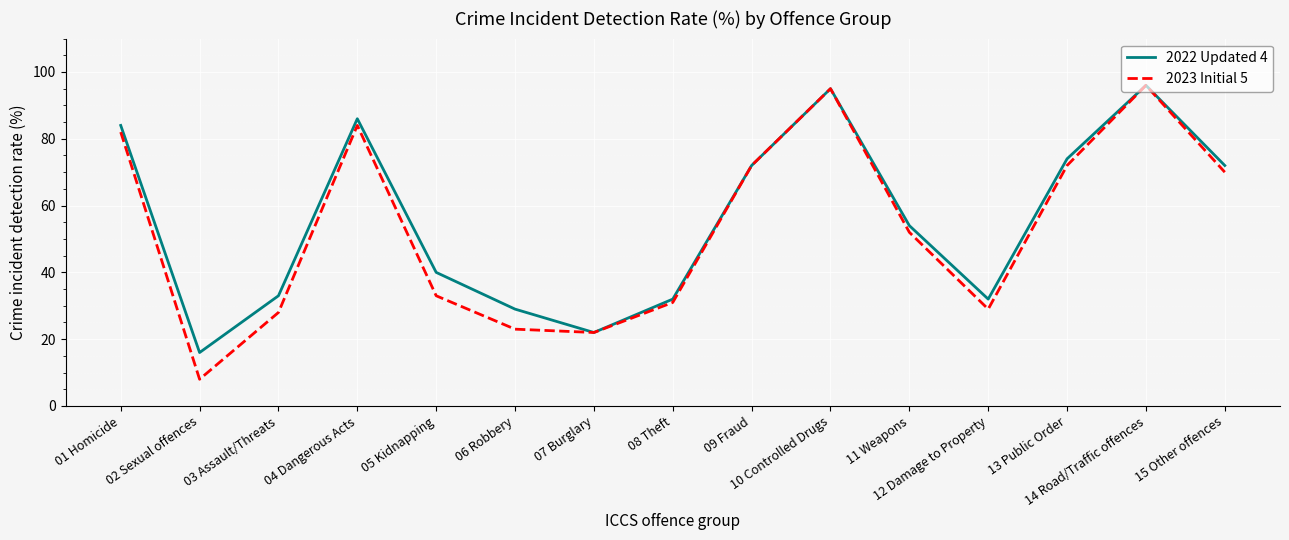

How many lines are shown in the chart?

2